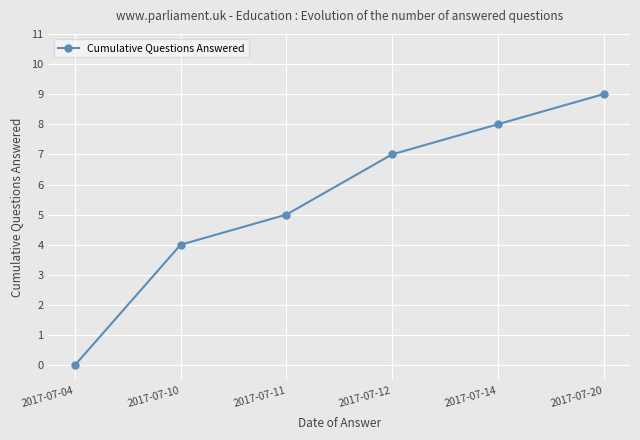

True or false: there are more than 1 points higher than both neighbors.

False